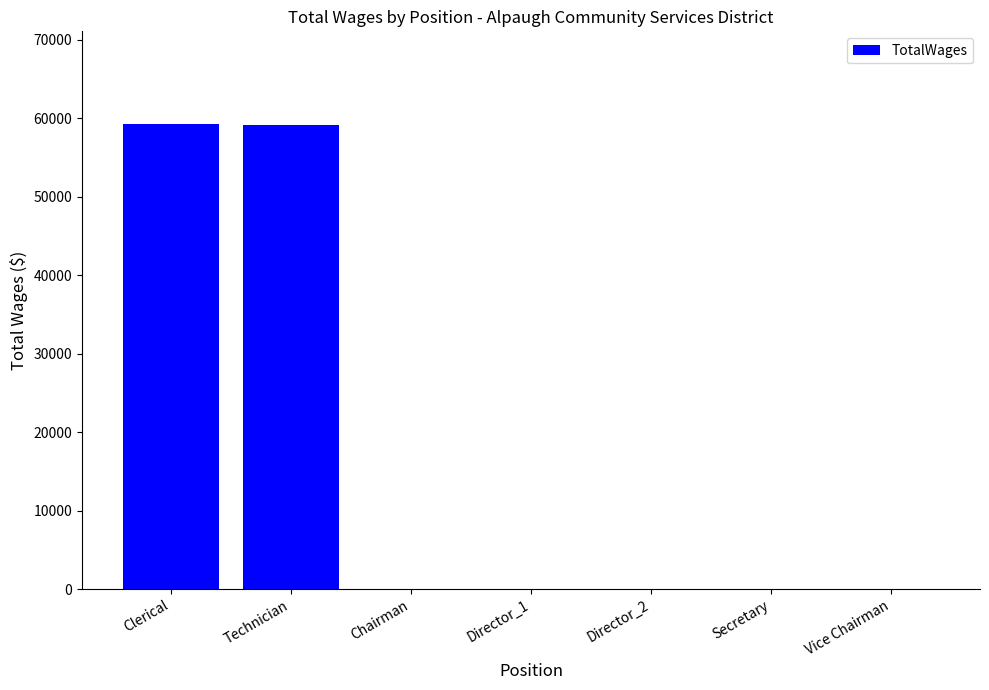

Which has a higher value, Clerical or Director_2?

Clerical